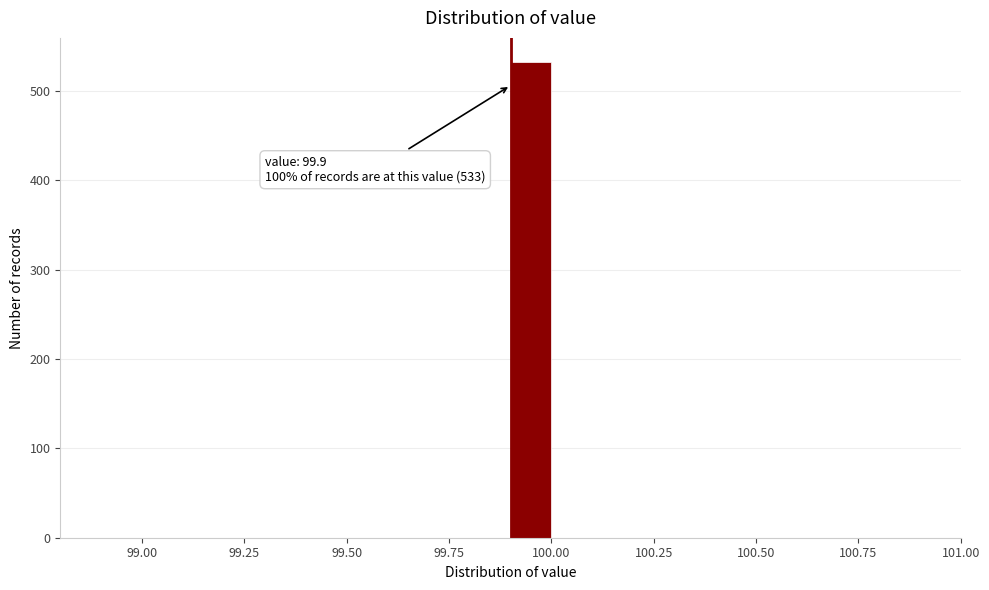

Read against the x-axis, roughly where is the centre of the tallest bar?

99.95